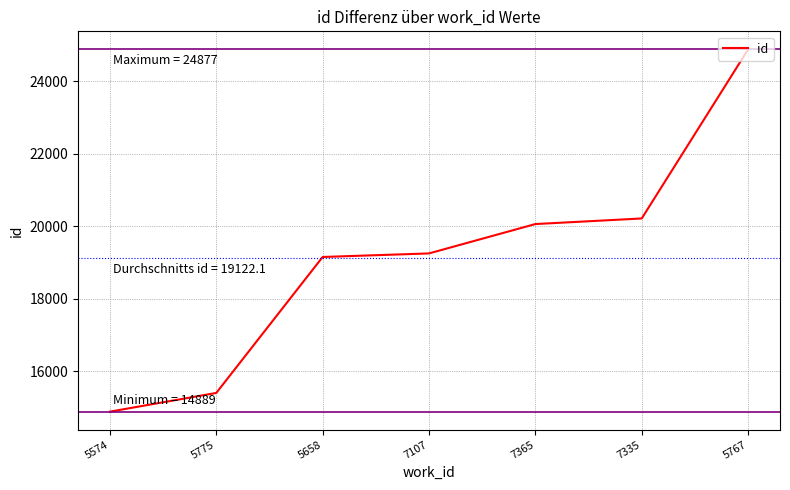

What is the sum of all values?

133855